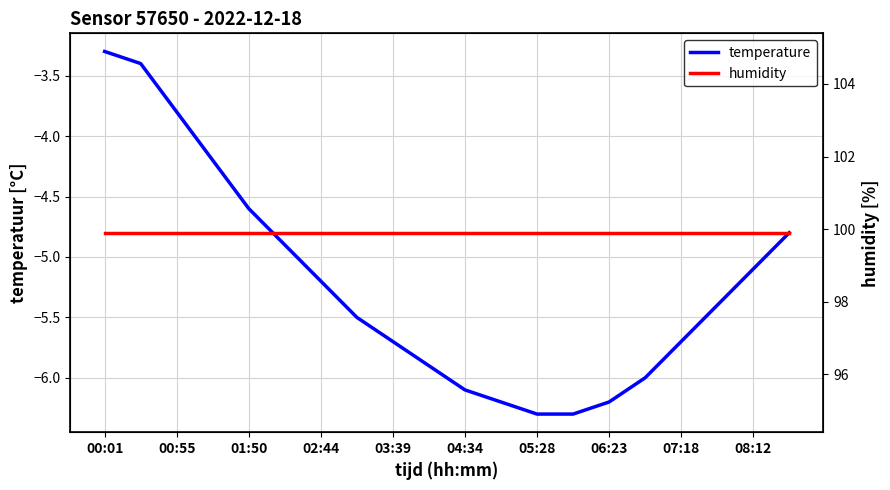

What is the difference between the temperature values at 15 and 12?

0.3